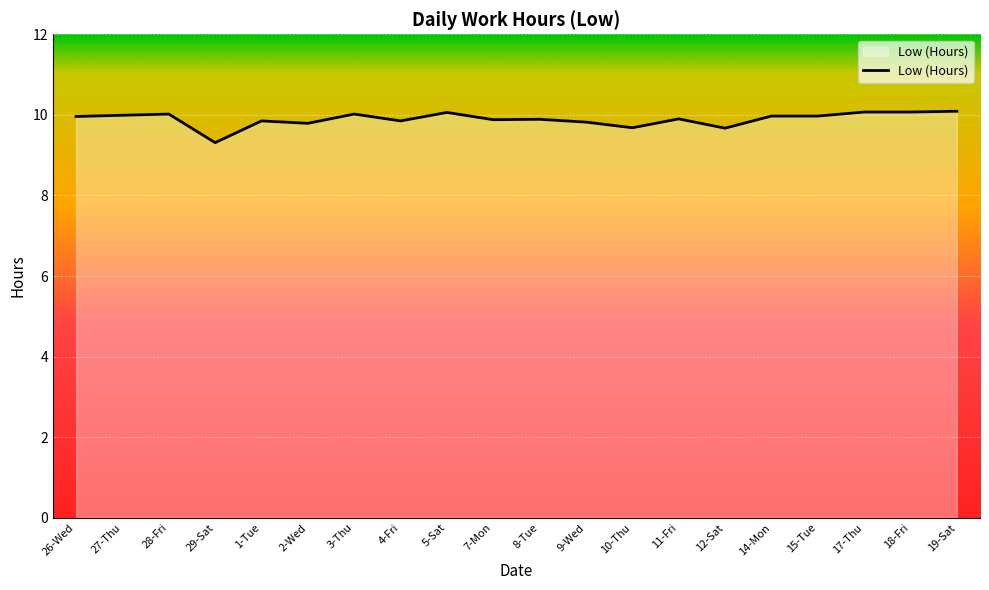

What position from the left is 11-Fri?

14